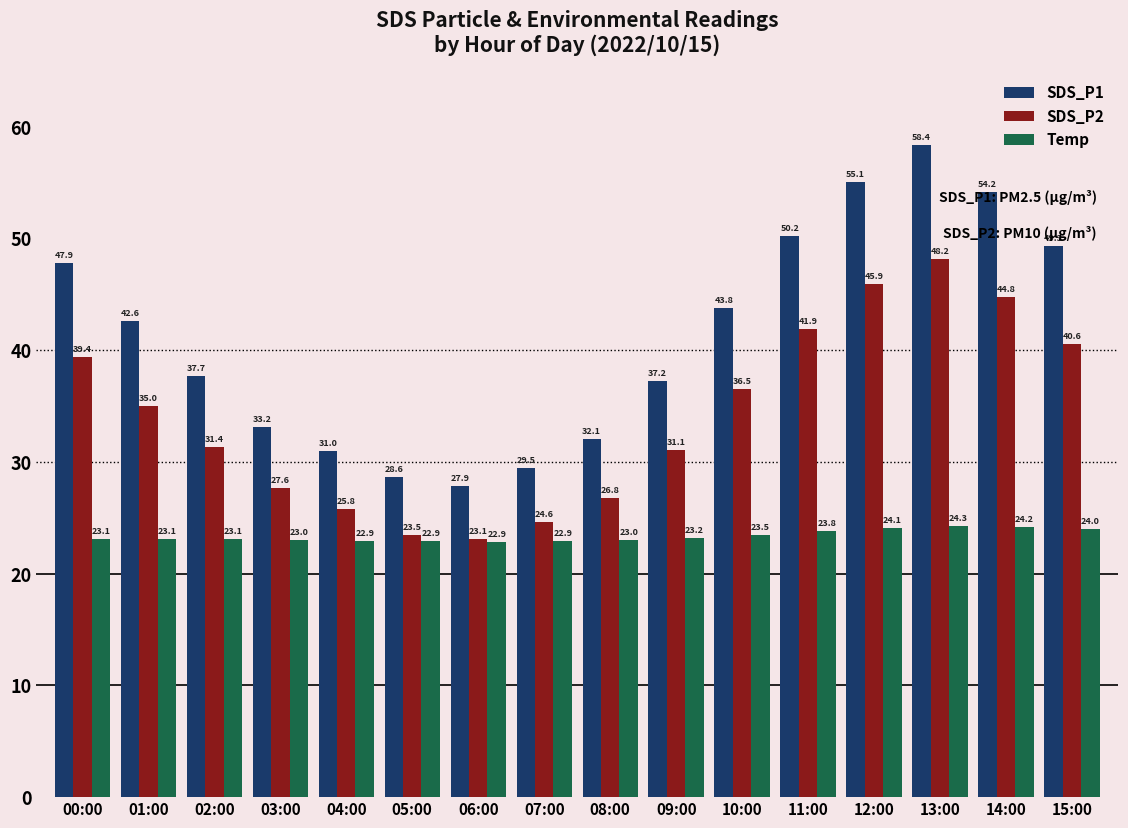

What is the approximate value of SDS_P2 at 04:00?

25.8